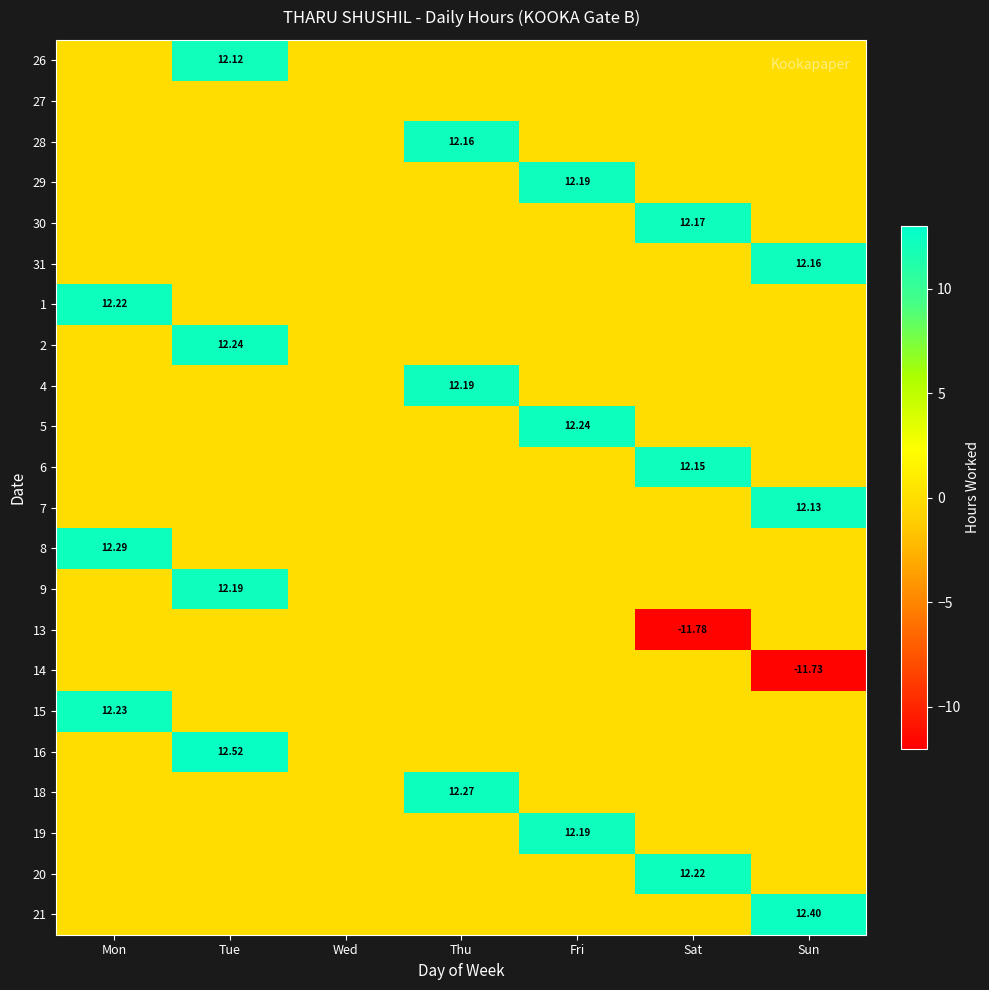

Rank the categories by 18 value from highest to lowest.

Thu, Mon, Tue, Wed, Fri, Sat, Sun